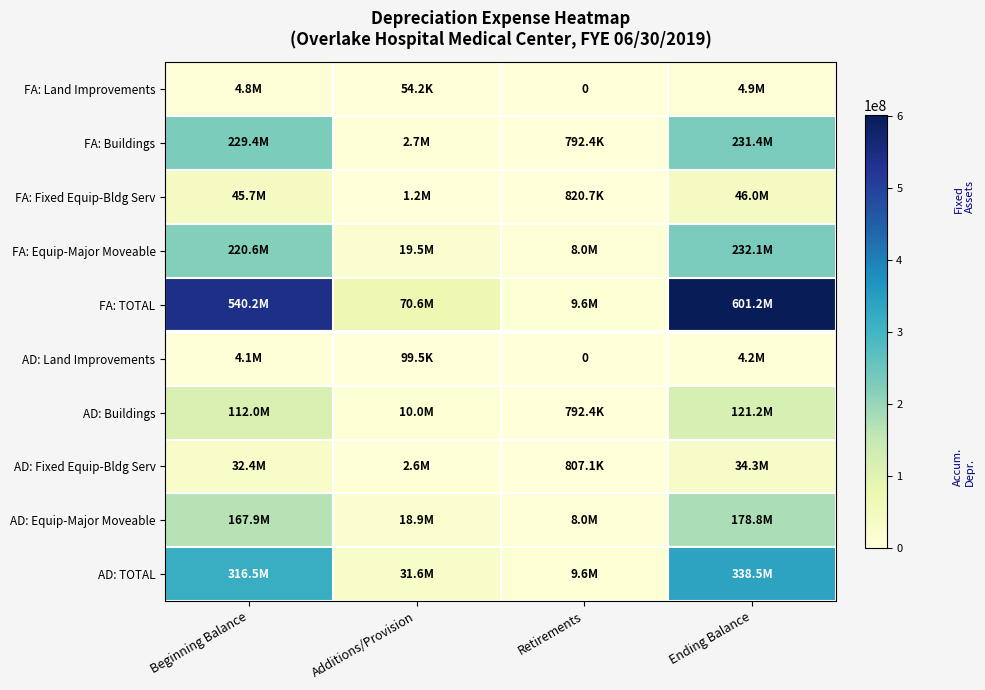

Rank the series by their maximum value, from lowest to highest.

AD: Land Improvements, FA: Land Improvements, AD: Fixed Equip-Bldg Serv, FA: Fixed Equip-Bldg Serv, AD: Buildings, AD: Equip-Major Moveable, FA: Buildings, FA: Equip-Major Moveable, AD: TOTAL, FA: TOTAL